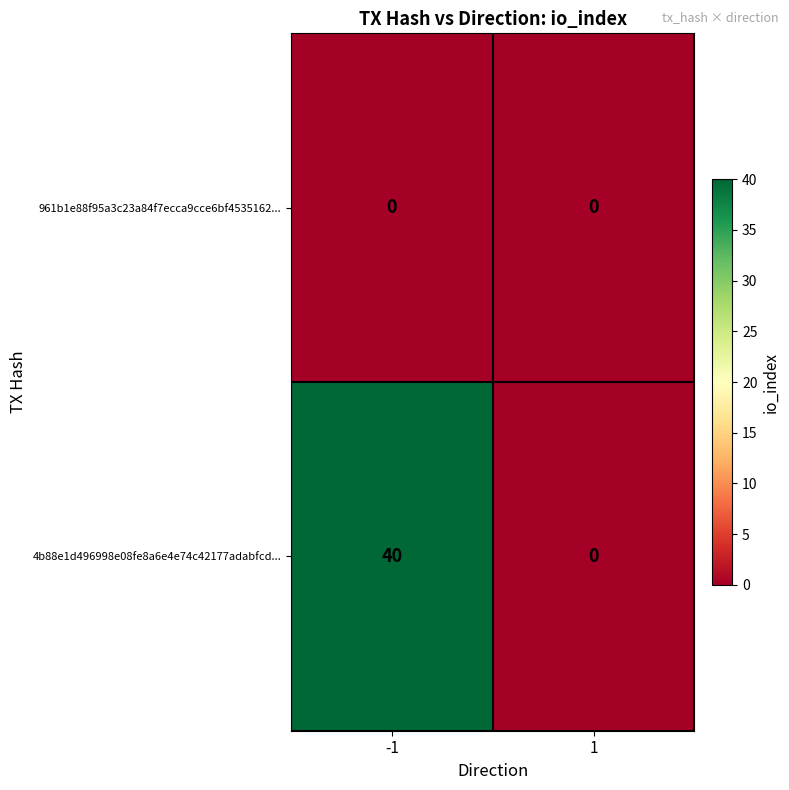

How many series are shown in this chart?

2